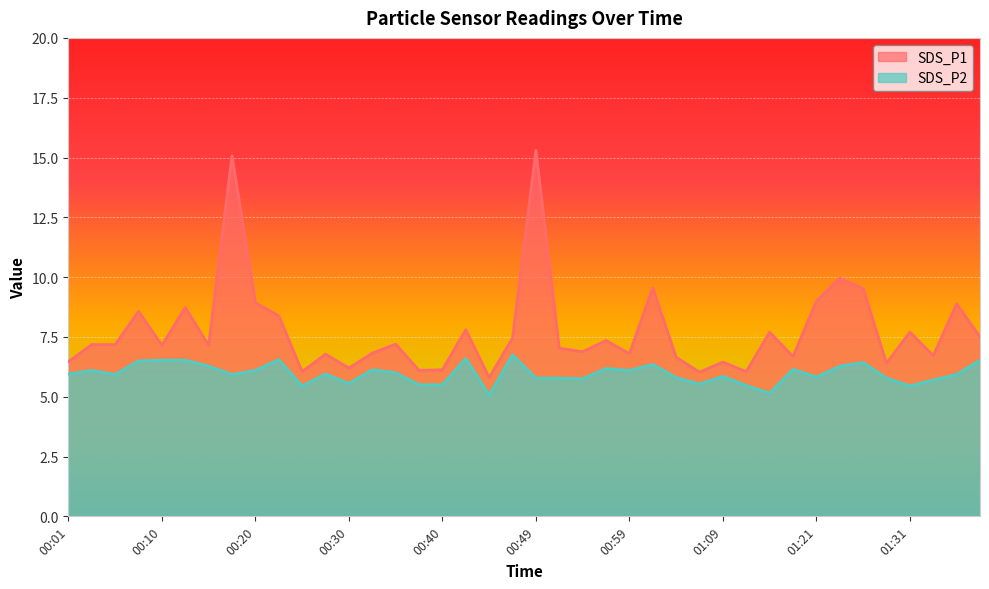

At which category does SDS_P1 reach its first local valley?

00:10